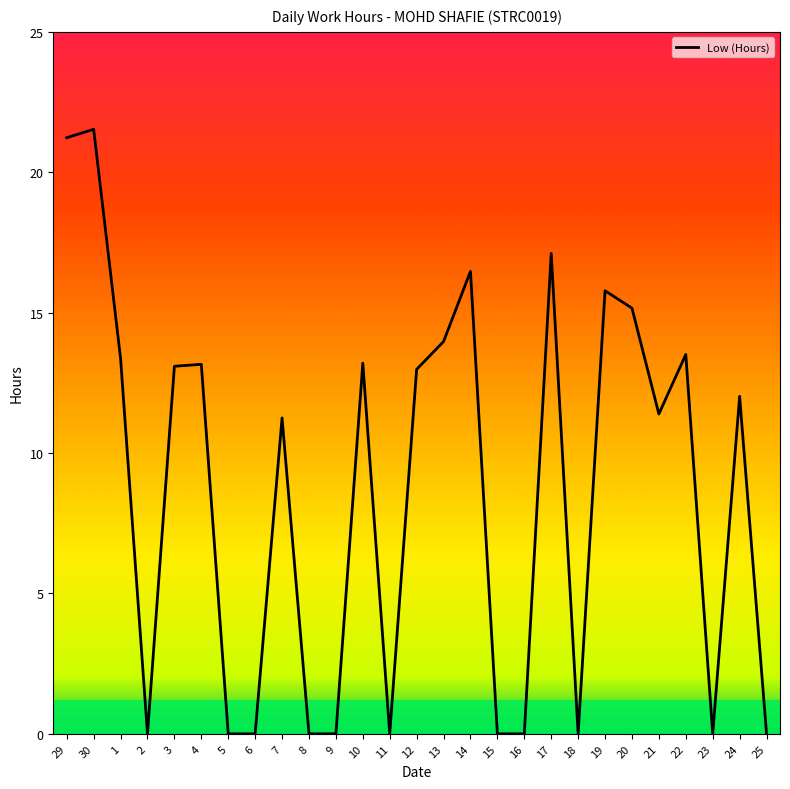

How many lines are shown in the chart?

1